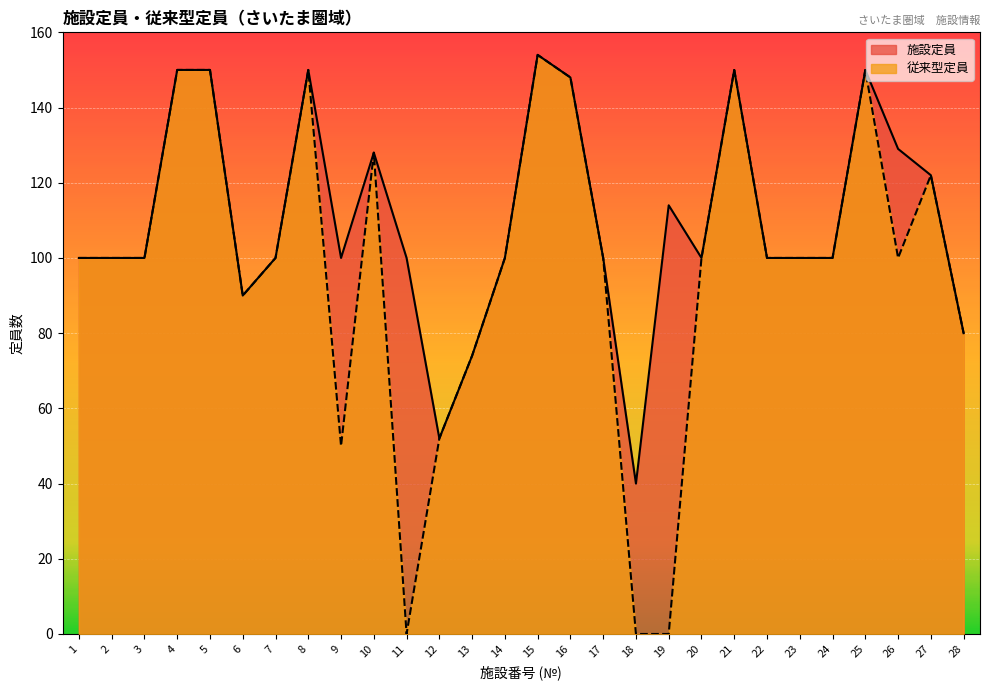

True or false: 施設定員 has a value of 129 at 26.

True